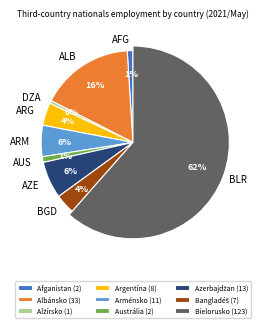

What is the largest slice in the pie chart?

Bielorusko